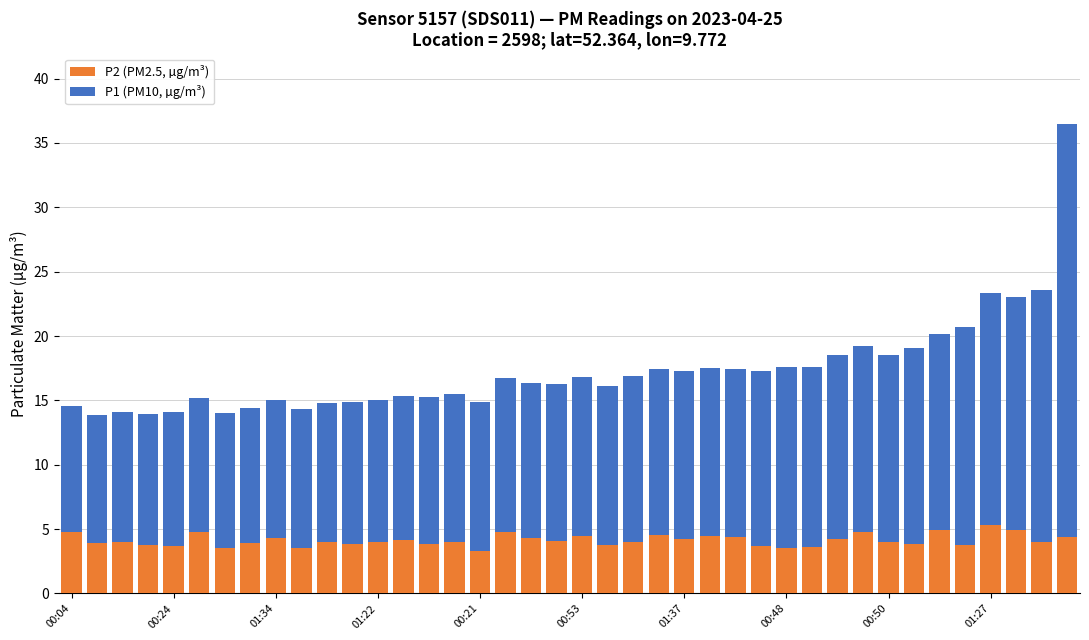

What is the difference between the second highest and minimum values in the P2 (PM2.5, µg/m³) series?

1.6